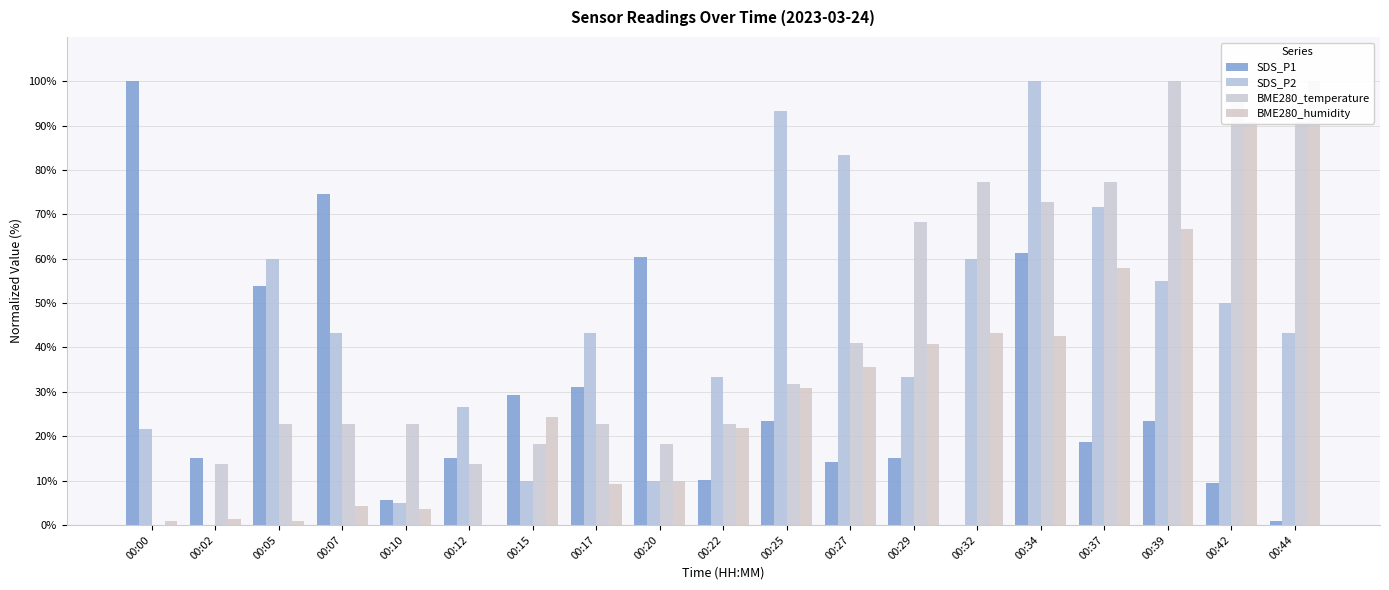

What is the difference between the second highest and minimum values in the BME280_humidity series?

90.7